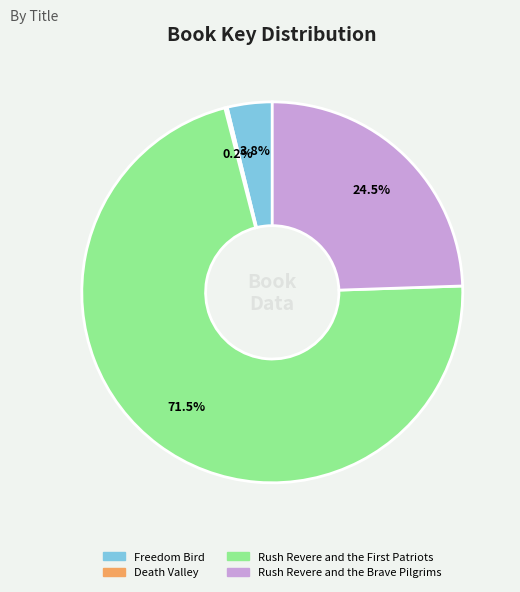

To the nearest percent, what is the difference between the largest and smallest slice percentages?

71%